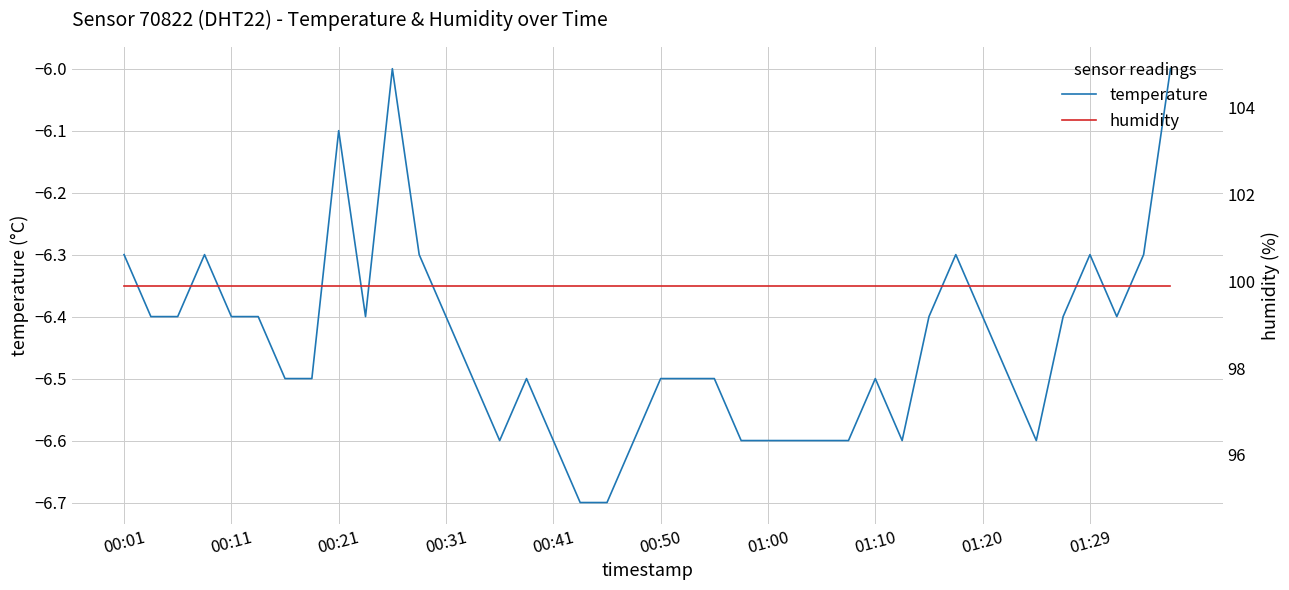

True or false: humidity has more than 1 points higher than both neighbors.

False